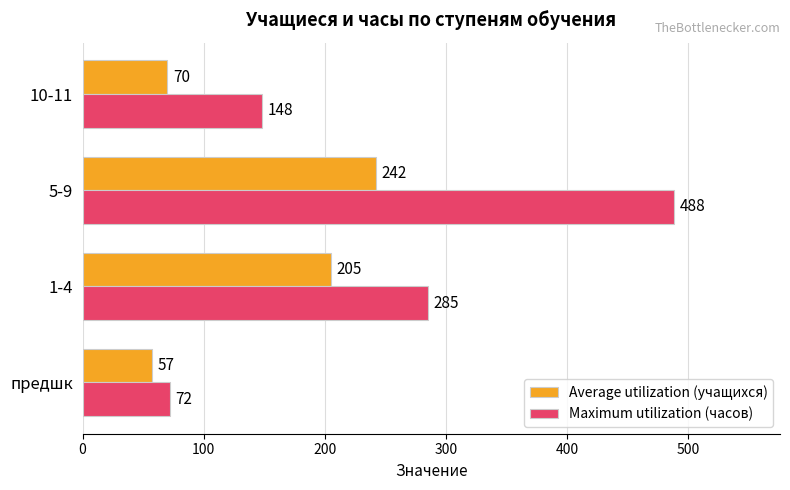

At which label is Maximum utilization (часов) closest to 280?

1-4